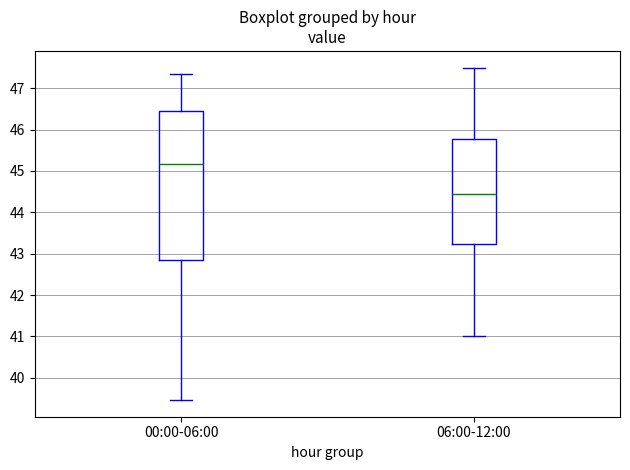

Which box has the lowest median line?

06:00-12:00